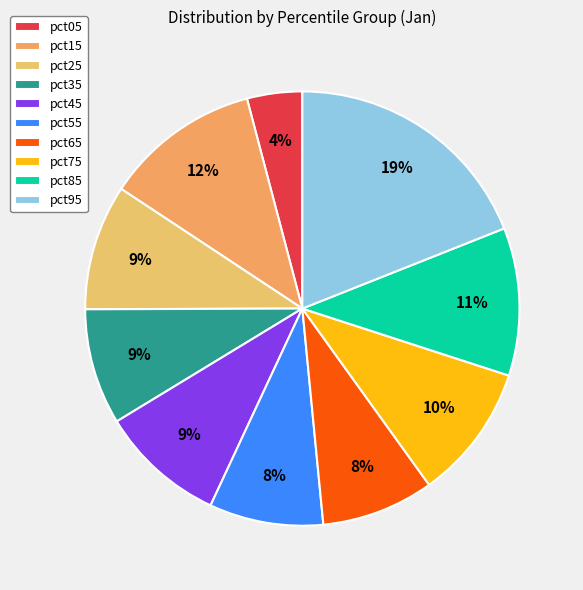

Does pct85 represent more than half of the total?

No